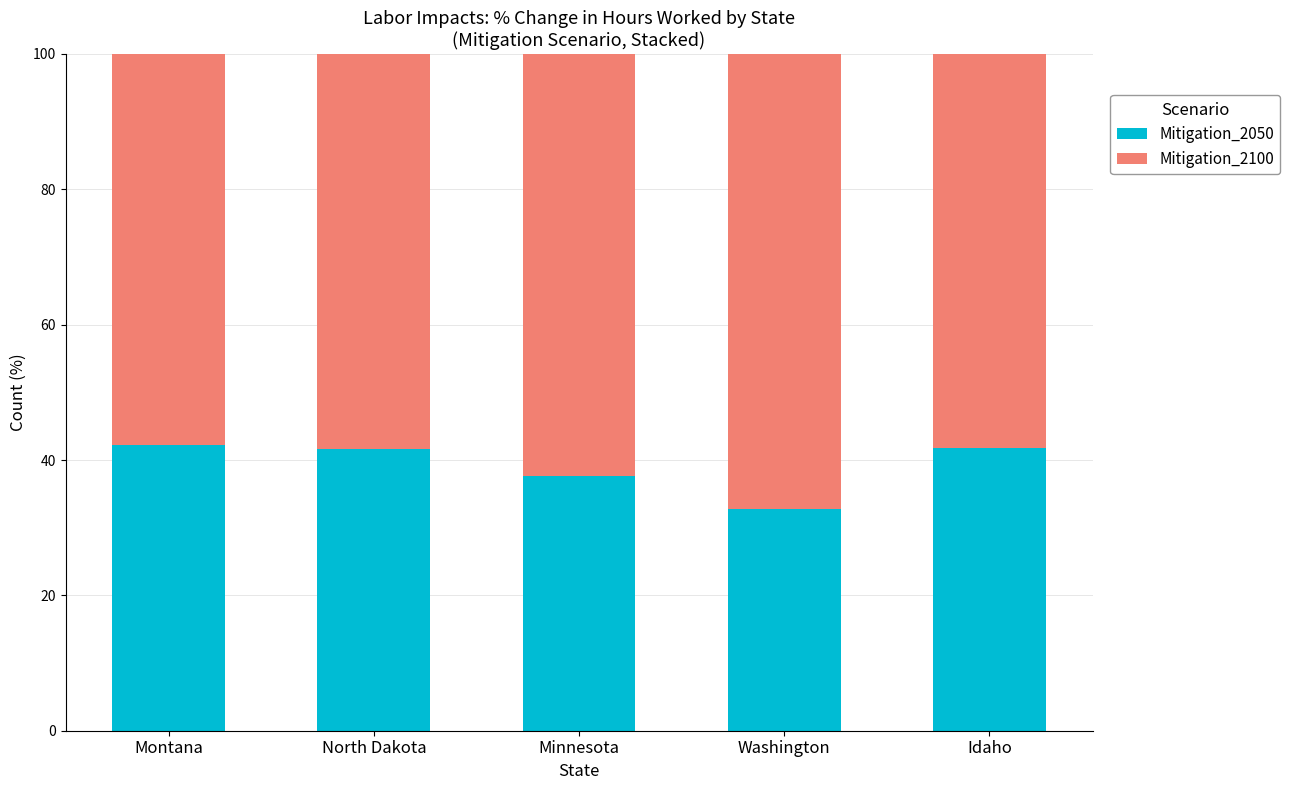

The Mitigation_2050 series shows 41.7 at North Dakota. True or false?

True